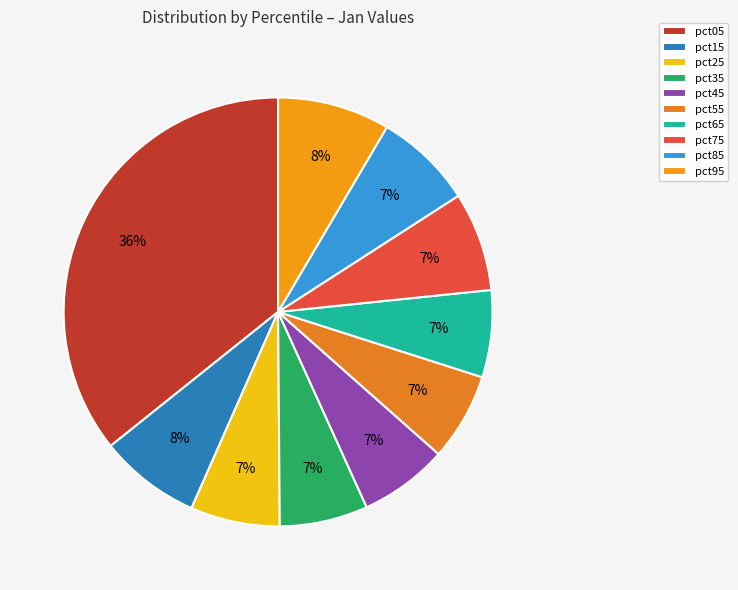

True or false: pct85 accounts for 7% of the total.

True